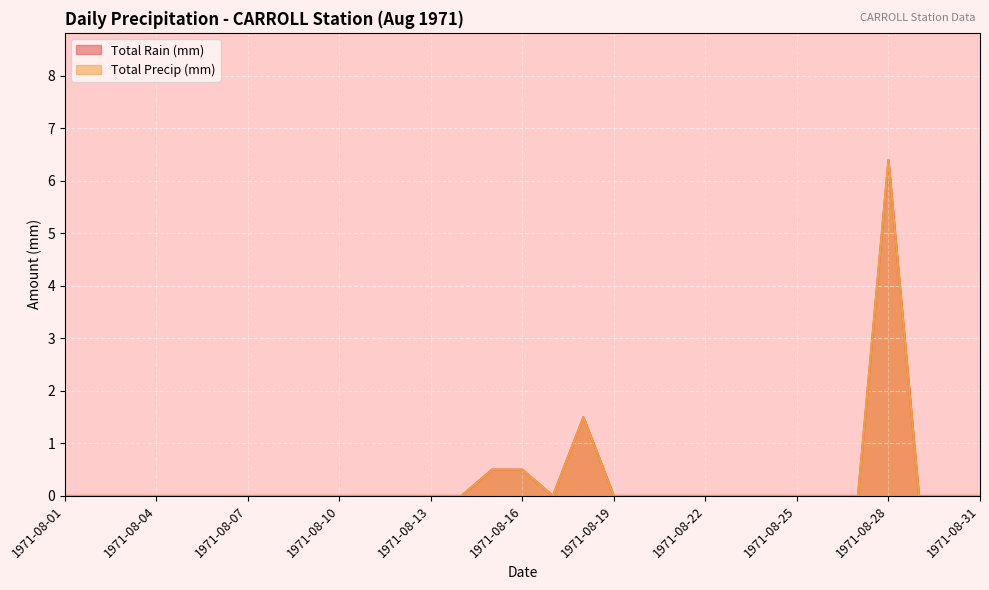

How many values in the Total Precip (mm) series exceed 0?

4